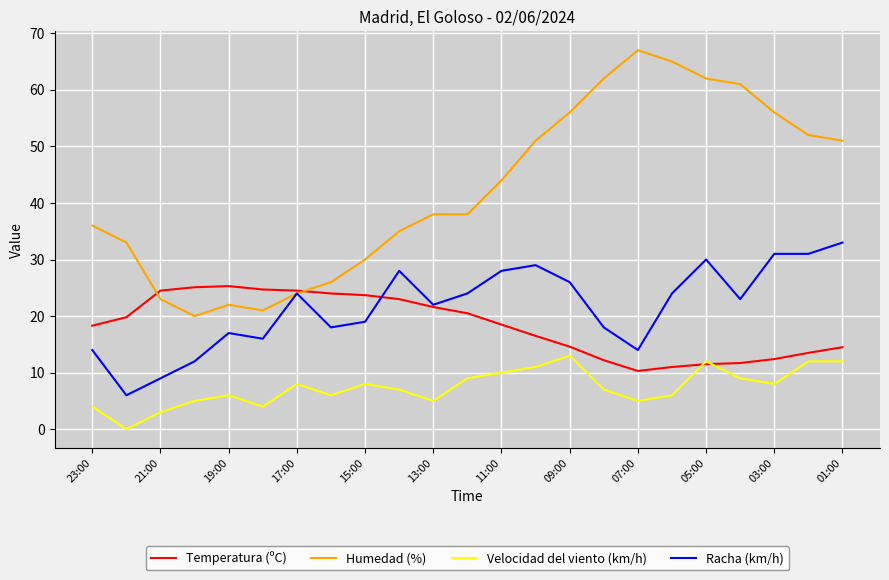

Which series has the largest range (max minus min)?

Humedad (%)